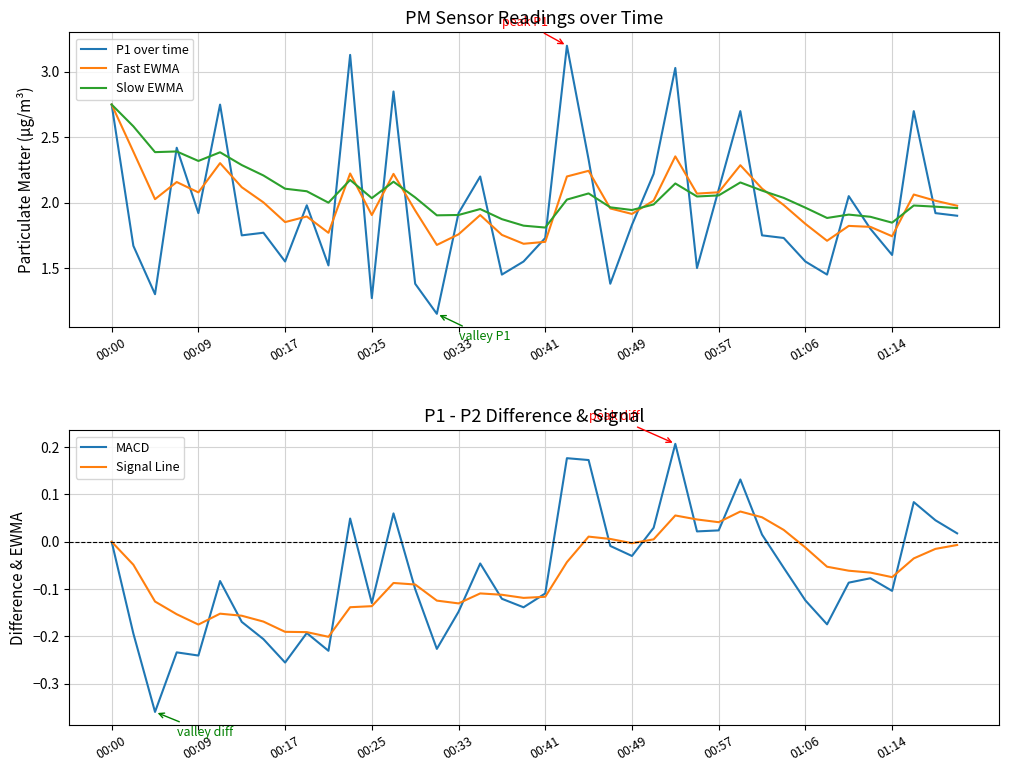

What is the maximum value for Fast EWMA?

2.8